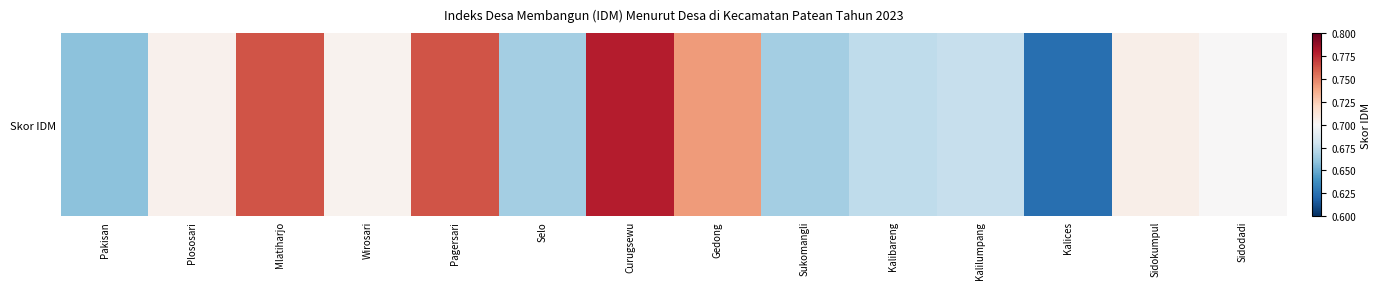

Reading left to right, what are all the values shown in this chart?

0.7	0.7	0.8	0.7	0.8	0.7	0.8	0.7	0.7	0.7	0.7	0.6	0.7	0.7